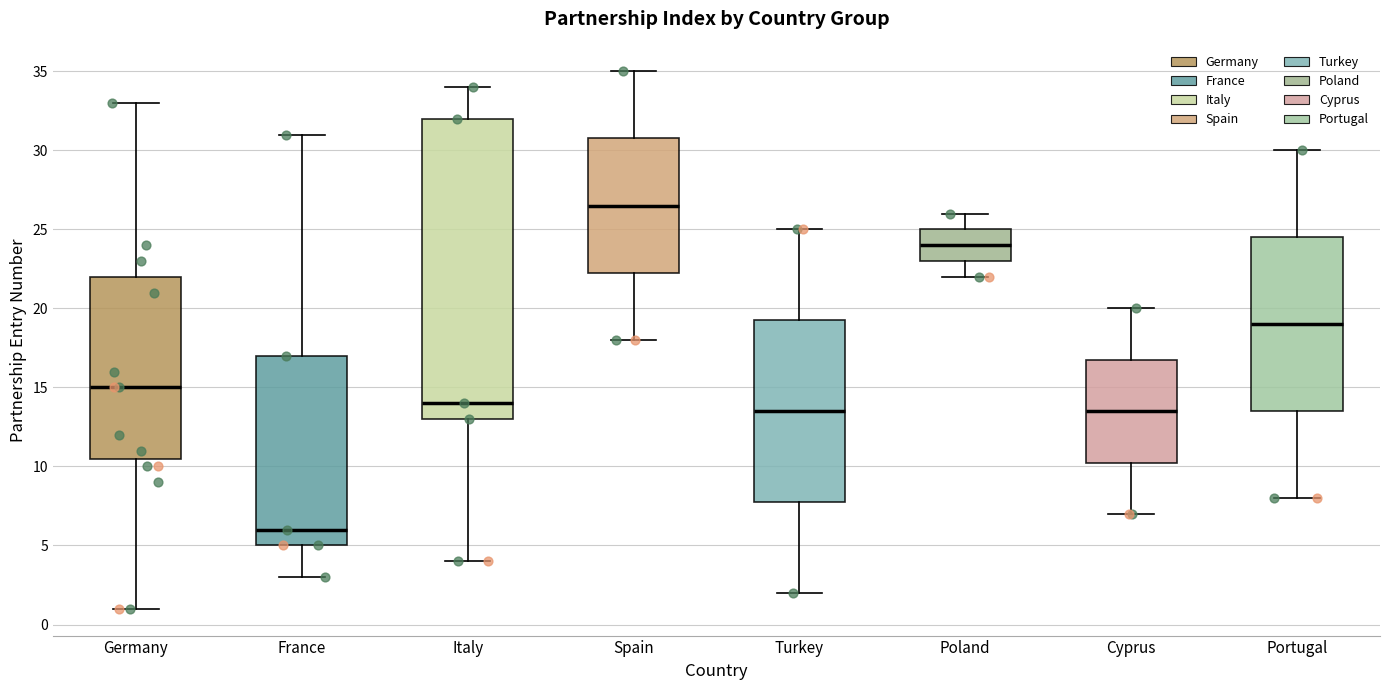

Which box has the lowest median line?

France